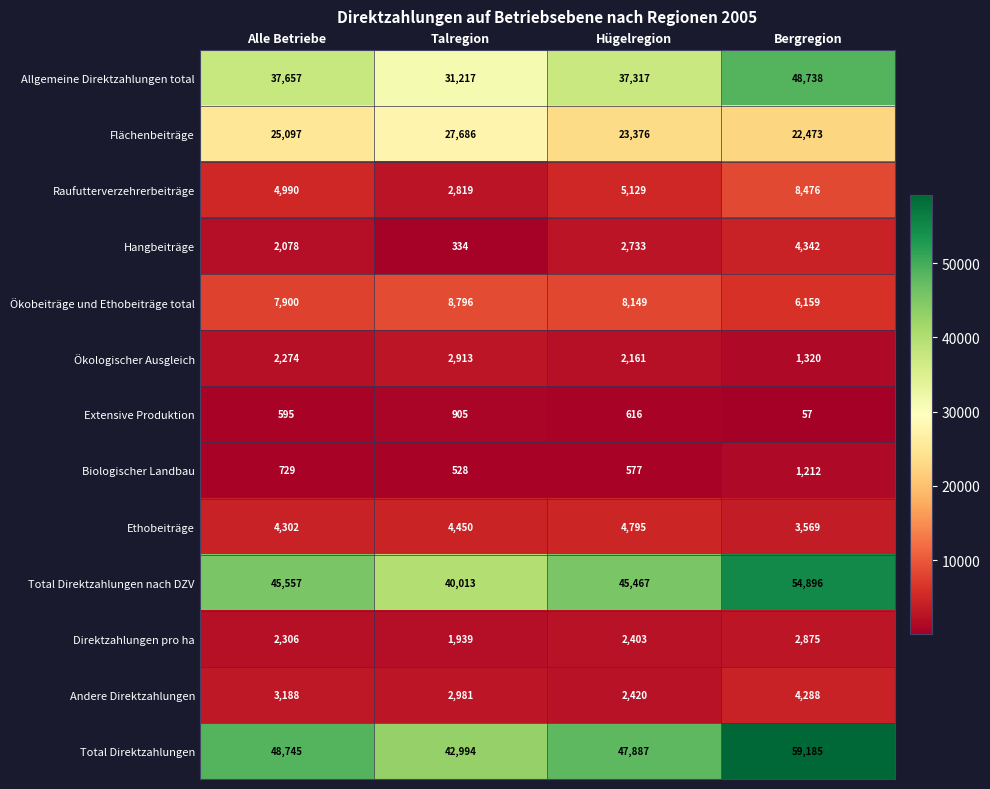

What is the difference between the Raufutterverzehrerbeiträge values at Alle Betriebe and Bergregion?

3486